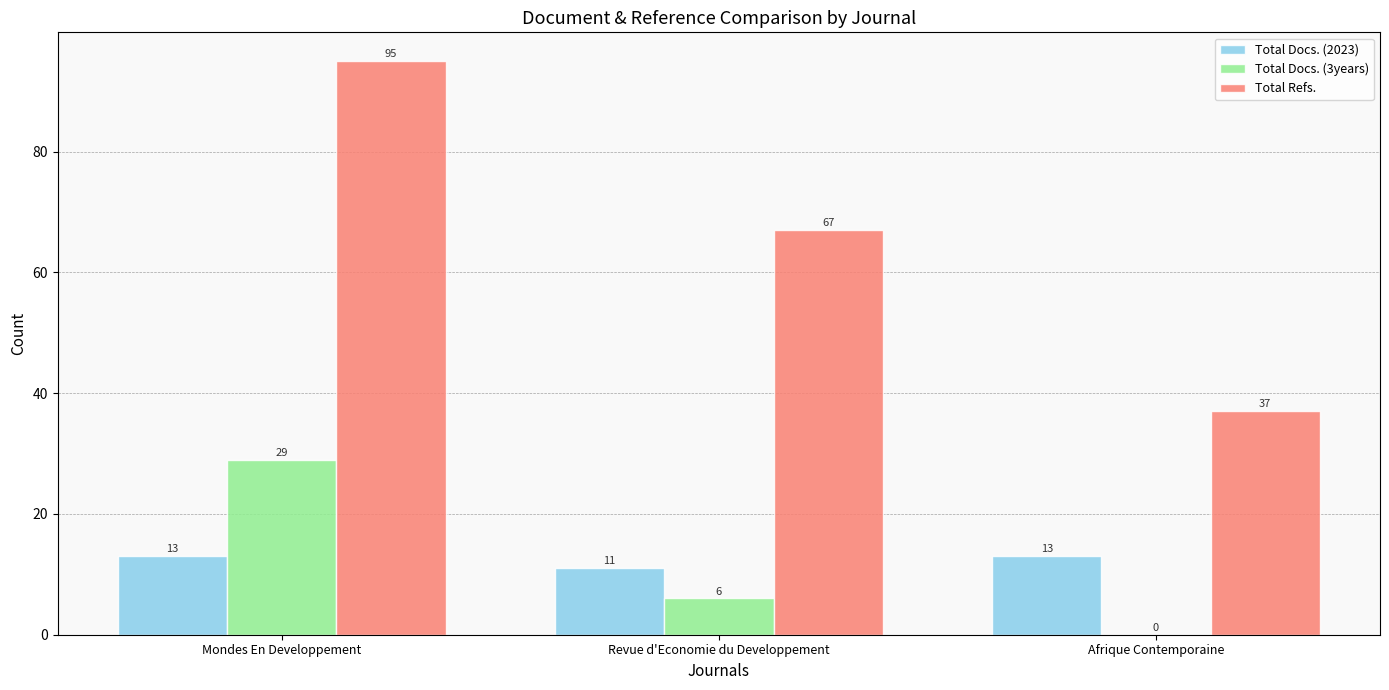

Which series has the largest total across all categories?

Total Refs.